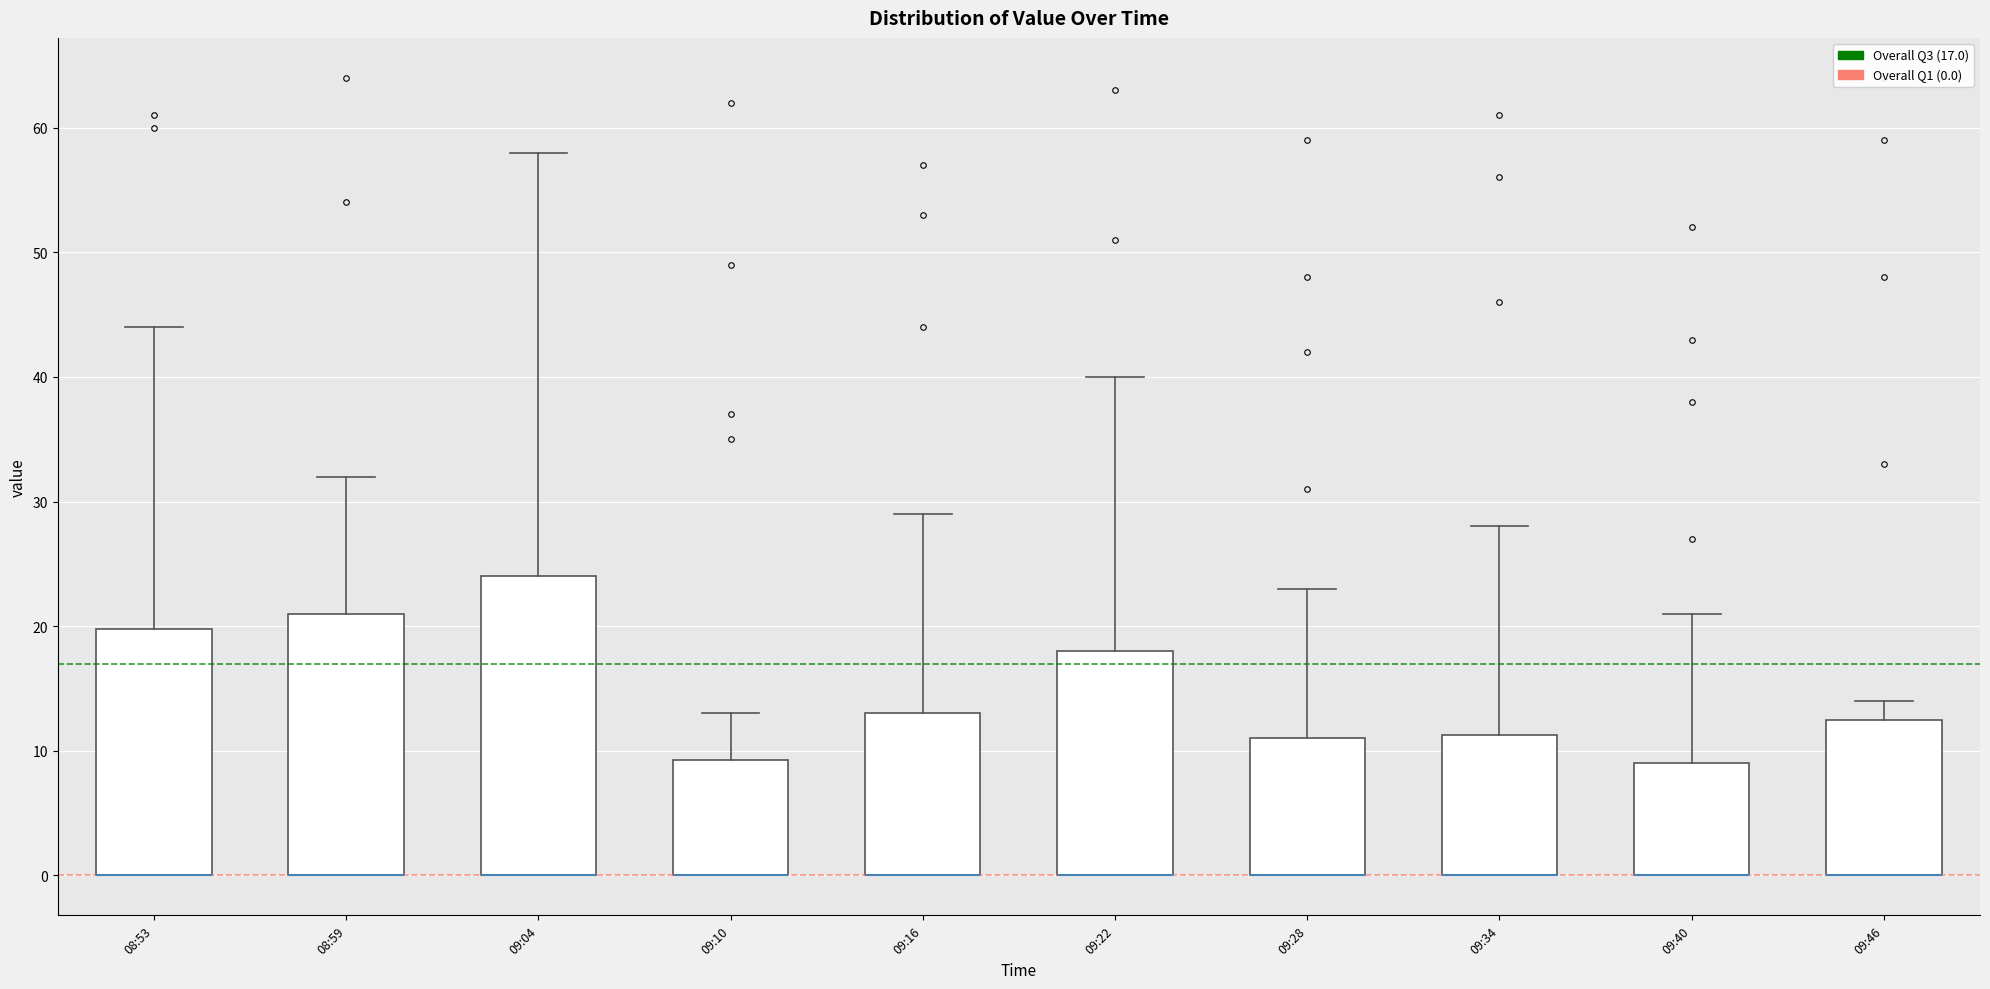

Reading left to right, transcribe this box plot: for each box, give where its median line is, the range the box spans, and where its two whiskers end, as read against the y-axis. The values are not printed on the chart, so give them approximately, as read against the axis.

08:53: median 0 (drawn on the box's lower edge), box 0 to 20, whiskers 0 to 44
08:59: median 0 (drawn on the box's lower edge), box 0 to 21, whiskers 0 to 32
09:04: median 0 (drawn on the box's lower edge), box 0 to 24, whiskers 0 to 58
09:10: median 0 (drawn on the box's lower edge), box 0 to 9, whiskers 0 to 13
09:16: median 0 (drawn on the box's lower edge), box 0 to 13, whiskers 0 to 29
09:22: median 0 (drawn on the box's lower edge), box 0 to 18, whiskers 0 to 40
09:28: median 0 (drawn on the box's lower edge), box 0 to 11, whiskers 0 to 23
09:34: median 0 (drawn on the box's lower edge), box 0 to 11, whiskers 0 to 28
09:40: median 0 (drawn on the box's lower edge), box 0 to 9, whiskers 0 to 21
09:46: median 0 (drawn on the box's lower edge), box 0 to 13, whiskers 0 to 14